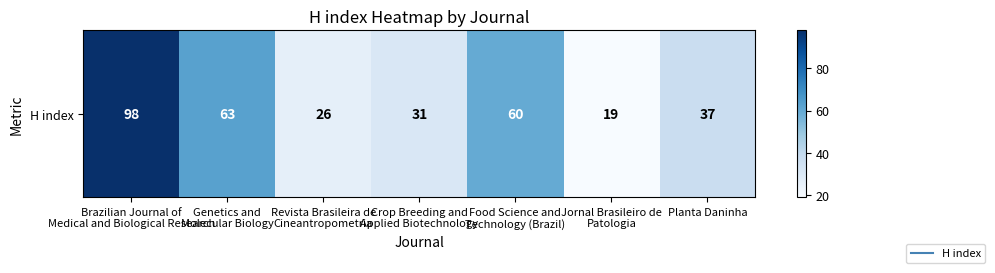

What is the average value?

48